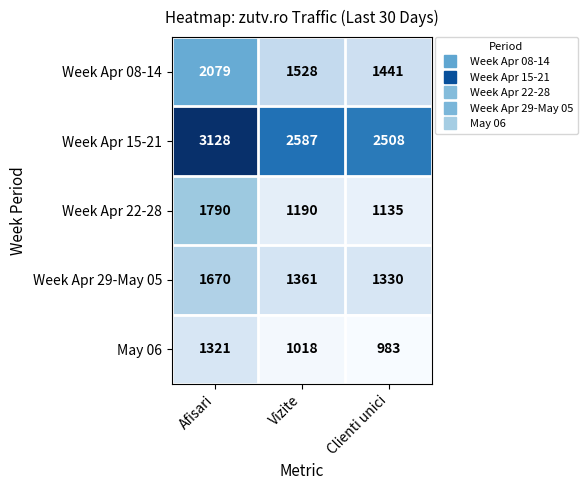

Rank the series at Vizite from highest to lowest value.

Week Apr 15-21, Week Apr 08-14, Week Apr 29-May 05, Week Apr 22-28, May 06